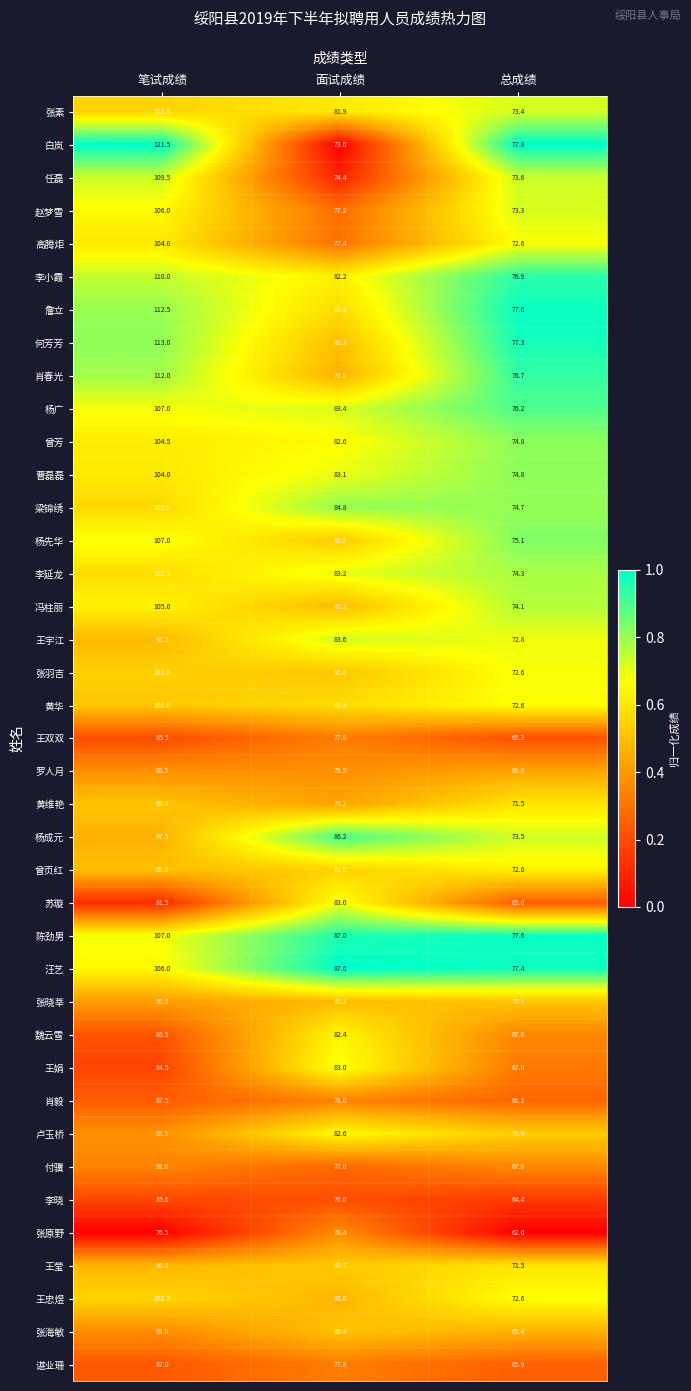

What is the difference between the 王莹 values at 笔试成绩 and 总成绩?

26.5